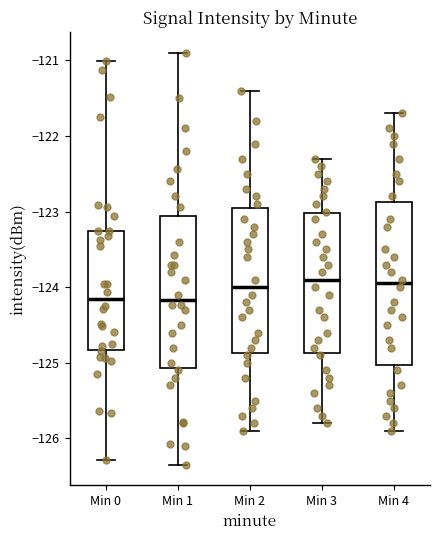

Reading left to right, read every box against the y-axis: the position of its median line, the range the box covers, and the ends of its whiskers. The values are not printed on the chart, so give them approximately, as read against the axis.

Min 0: median -124.2, box -124.8 to -123.3, whiskers -126.3 to -121.0
Min 1: median -124.2, box -125.1 to -123.1, whiskers -126.3 to -120.9
Min 2: median -124.0, box -124.9 to -122.9, whiskers -125.9 to -121.4
Min 3: median -123.9, box -124.9 to -123.0, whiskers -125.8 to -122.3
Min 4: median -123.9, box -125.0 to -122.9, whiskers -125.9 to -121.7